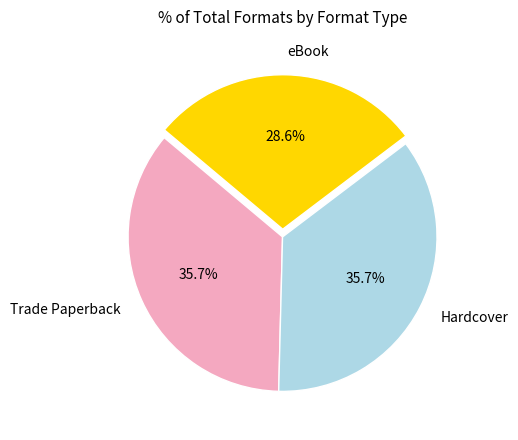

Count the number of slices in the pie.

3